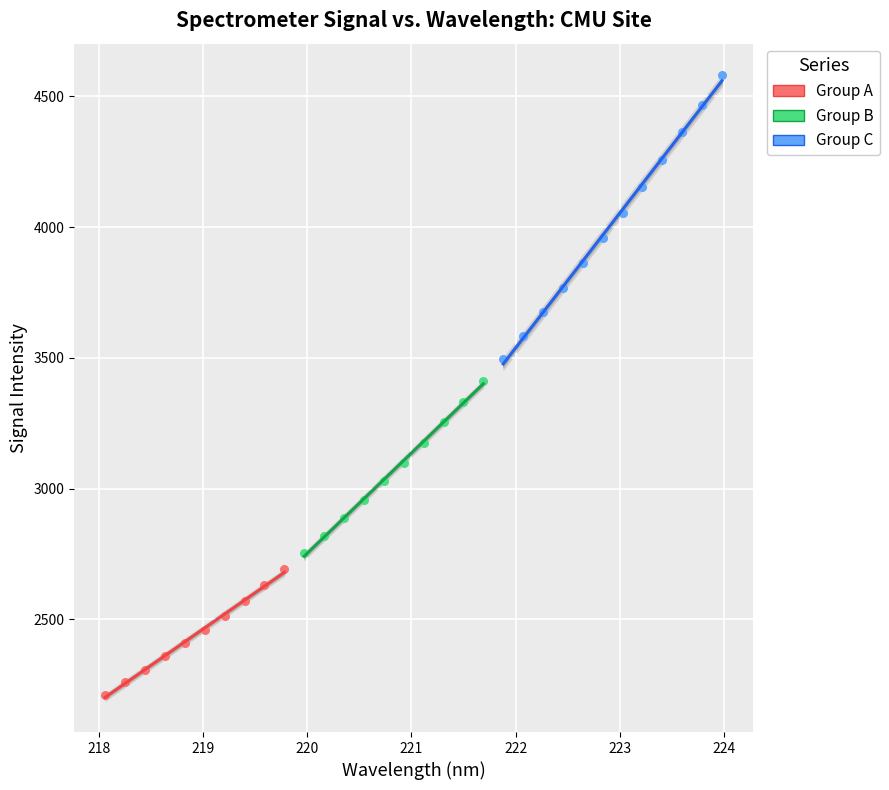

Which series contains the highest Y value?

Group C